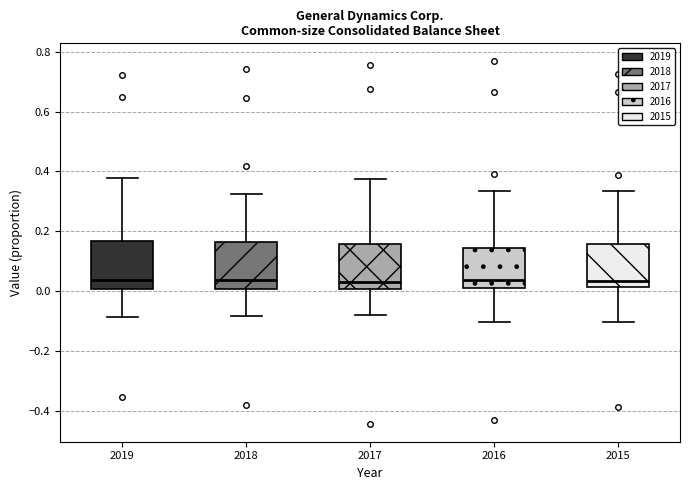

Reading left to right, transcribe this box plot: for each box, give where its median line is, the range the box spans, and where its two whiskers end, as read against the y-axis. The values are not printed on the chart, so give them approximately, as read against the axis.

2019: median 0.04, box 0.00 to 0.16, whiskers -0.08 to 0.38
2018: median 0.04, box 0.00 to 0.16, whiskers -0.08 to 0.32
2017: median 0.04, box 0.00 to 0.16, whiskers -0.08 to 0.38
2016: median 0.04, box 0.02 to 0.14, whiskers -0.10 to 0.34
2015: median 0.04, box 0.02 to 0.16, whiskers -0.10 to 0.34